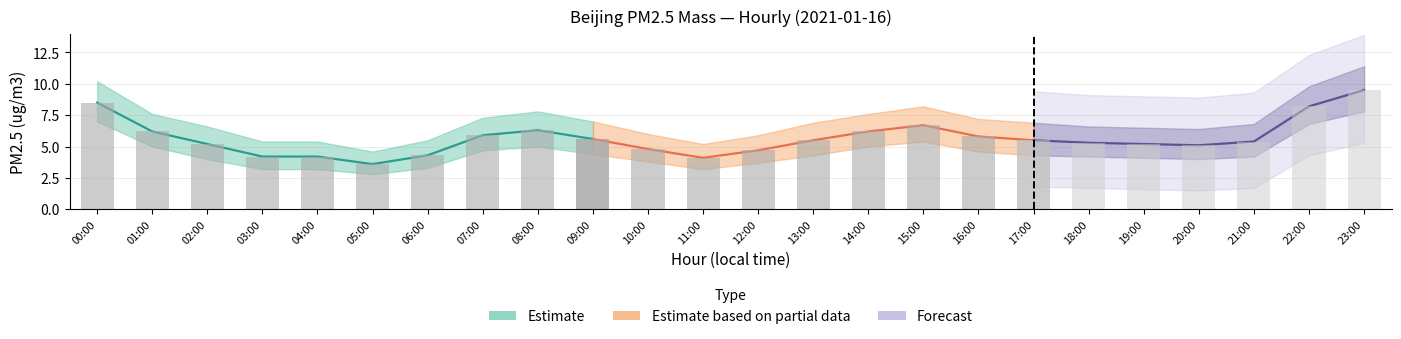

What is the difference between the maximum and minimum values in the PM2.5 lower bound series?

5.0